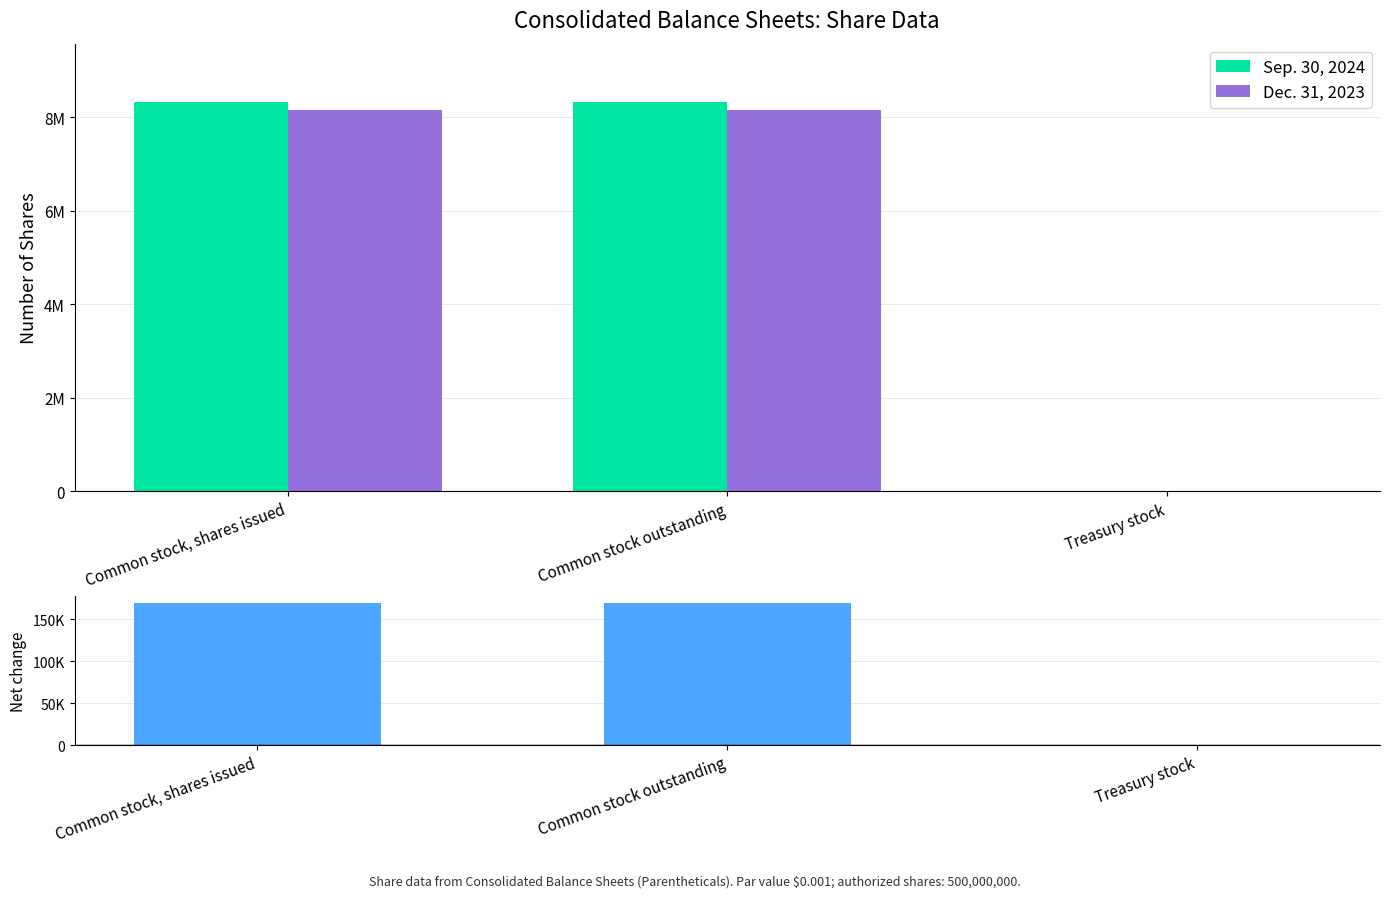

List the series in order of their peak value, lowest first.

Net (Sep.2024 - Dec.2023), Dec. 31, 2023, Sep. 30, 2024